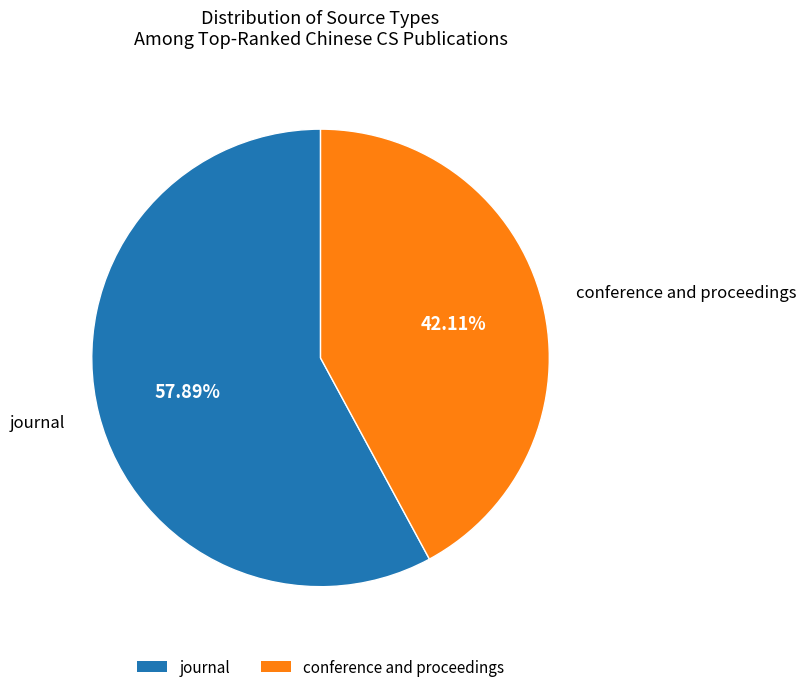

To the nearest percent, what is the combined percentage of journal and conference and proceedings?

100%